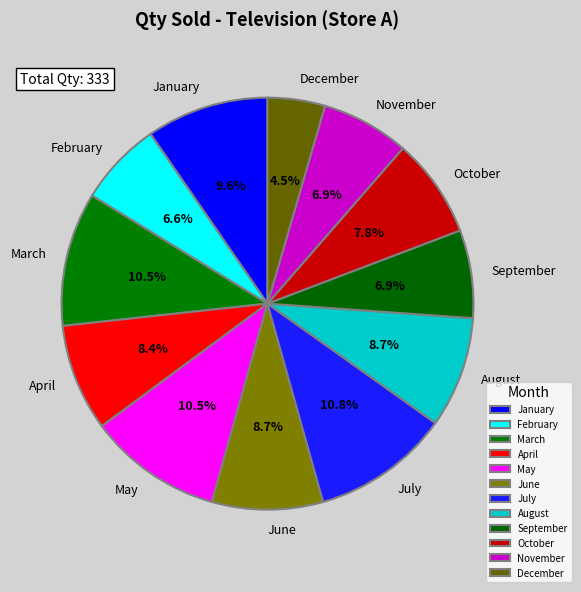

True or false: May accounts for 25% of the total.

False